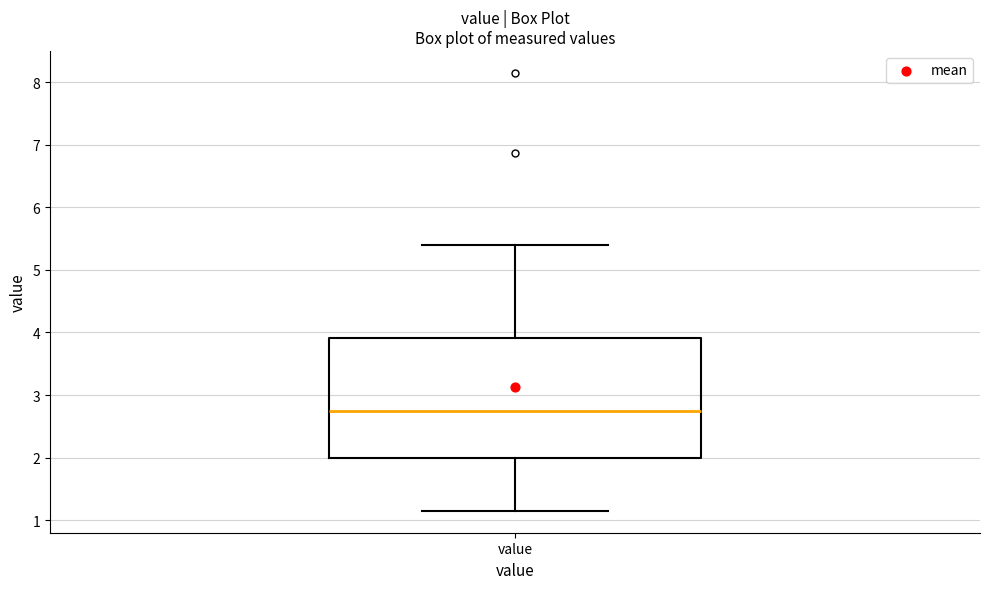

Read this box plot against the y-axis: the position of the median line, the range covered by the box, and the ends of both whiskers. The values are not printed on the chart, so give them approximately, as read against the axis.

median 2.8, box 2.0 to 3.9, whiskers 1.2 to 5.4